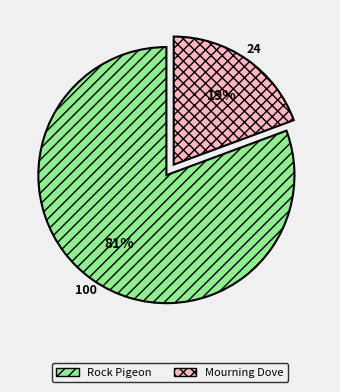

Do Mourning Dove and Rock Pigeon together represent more than half of the pie?

Yes